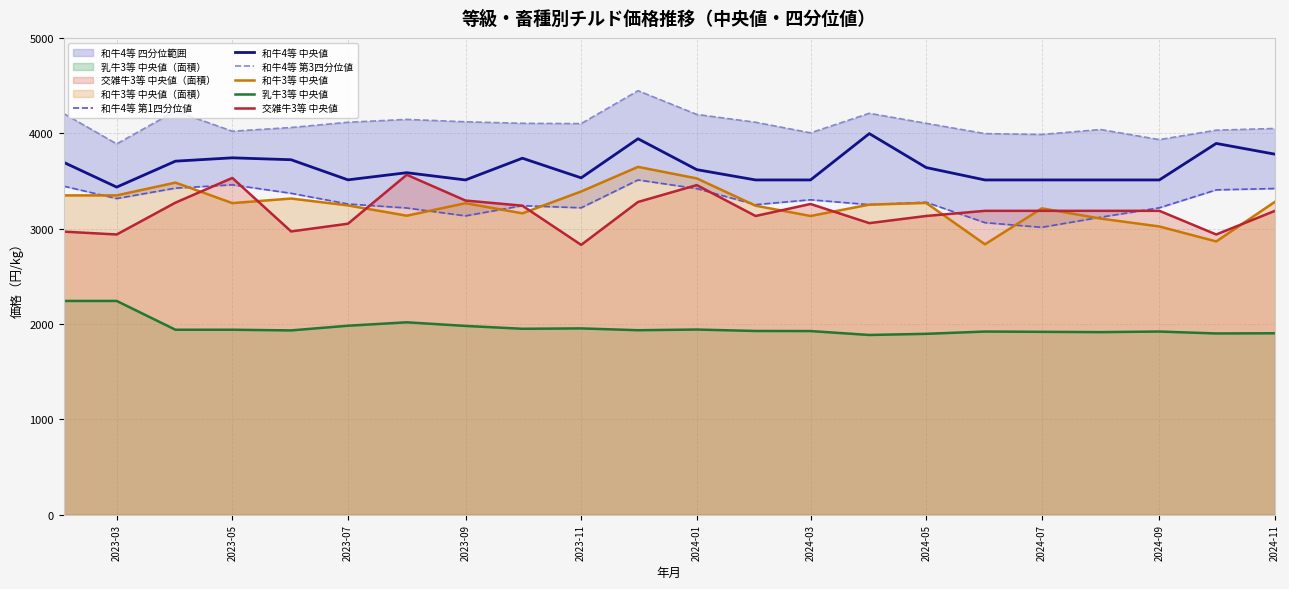

True or false: 交雑牛3等 中央値 and 和牛4等 第1四分位値 cross at least once.

True